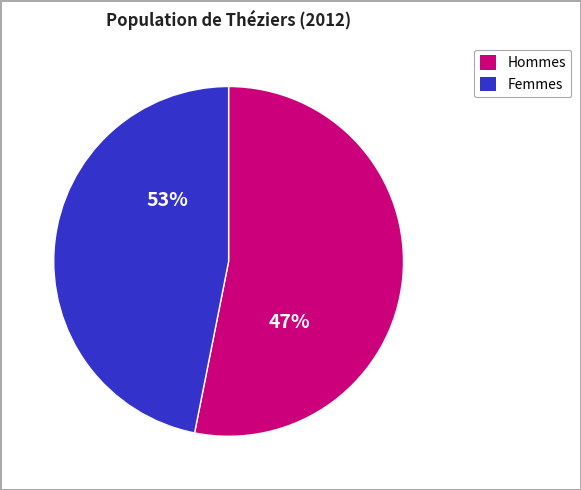

Does 32 account for over 50% of the chart?

No